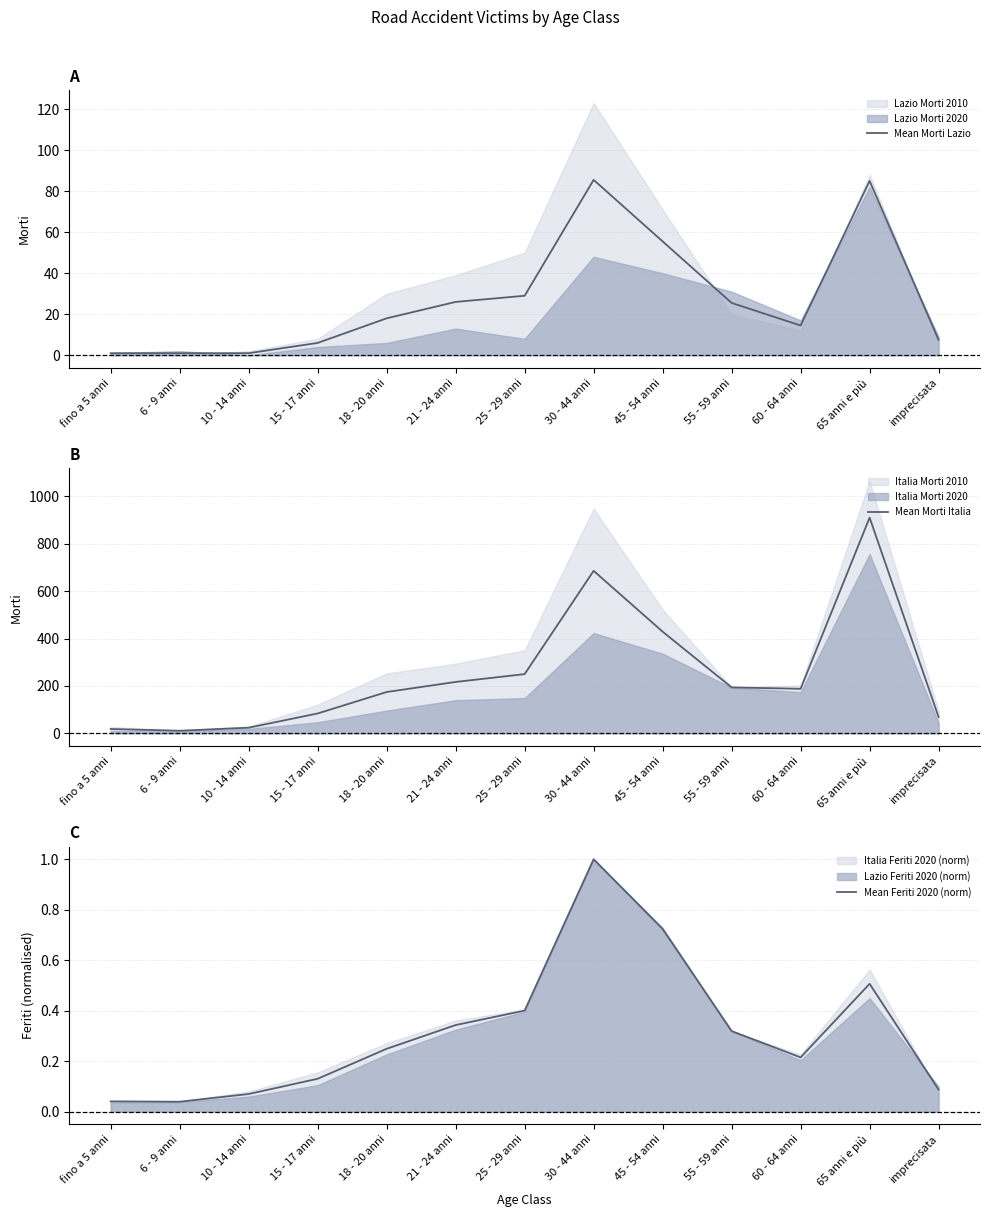

What is the average value of the Mean Feriti 2020 (norm) series?

0.3